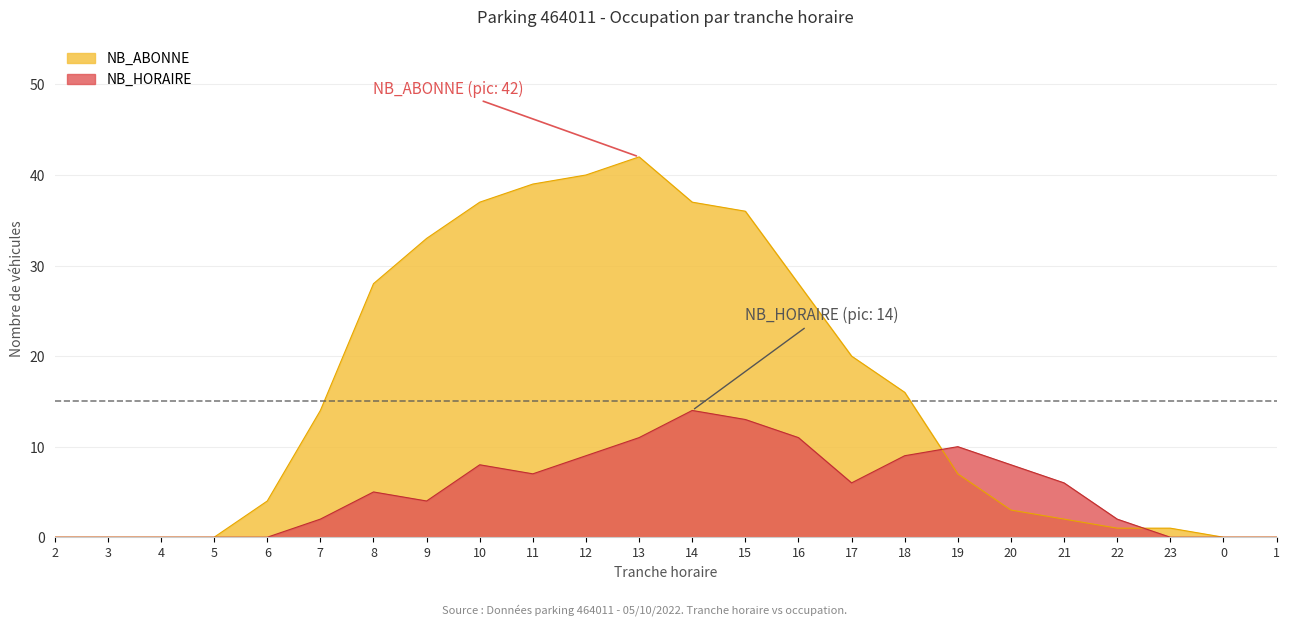

In NB_ABONNE, how many points are higher than both neighbors (excluding endpoints)?

1